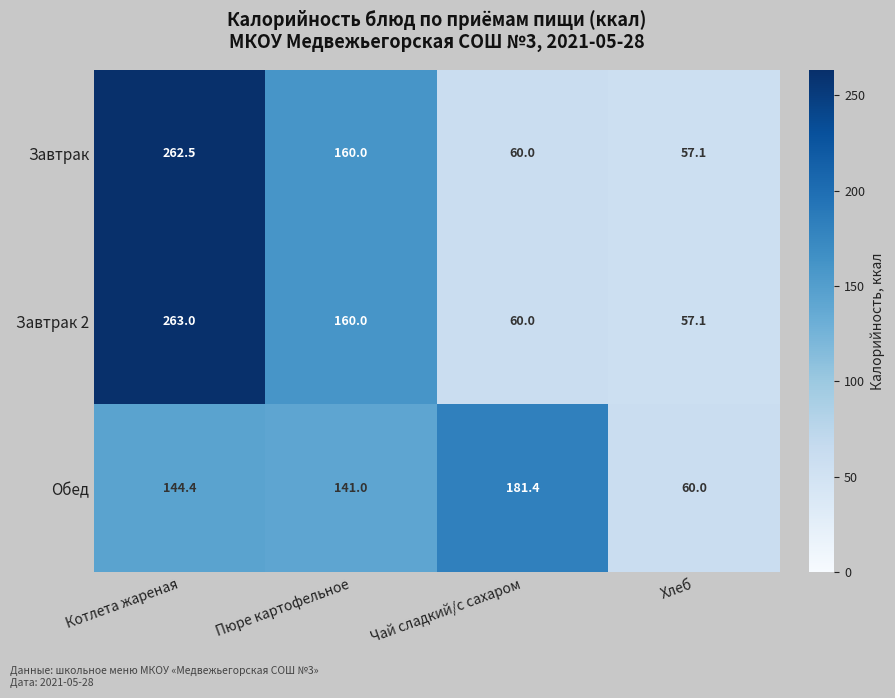

What is the difference between the second highest and minimum values in the Завтрак series?

102.9